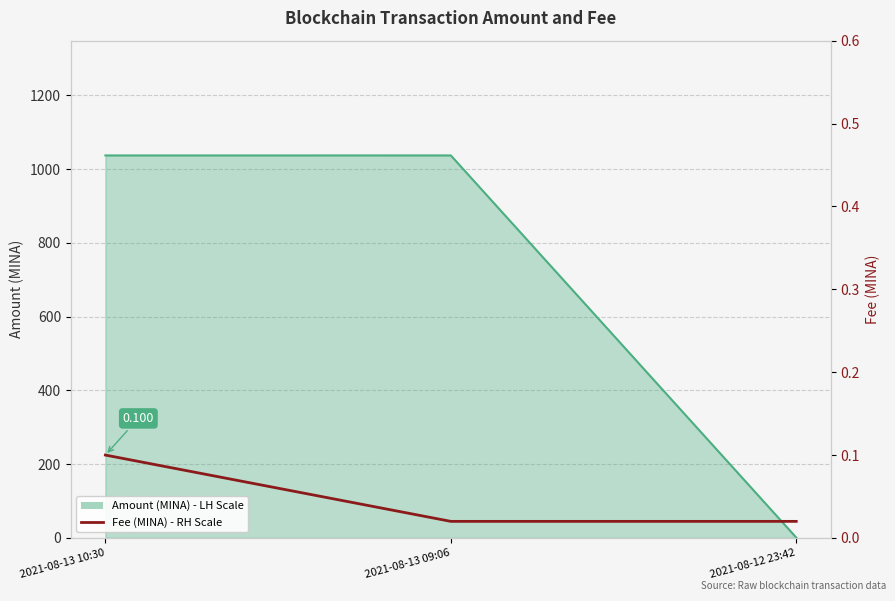

Rank the categories by value from highest to lowest.

2021-08-13 10:30, 2021-08-13 09:06, 2021-08-12 23:42